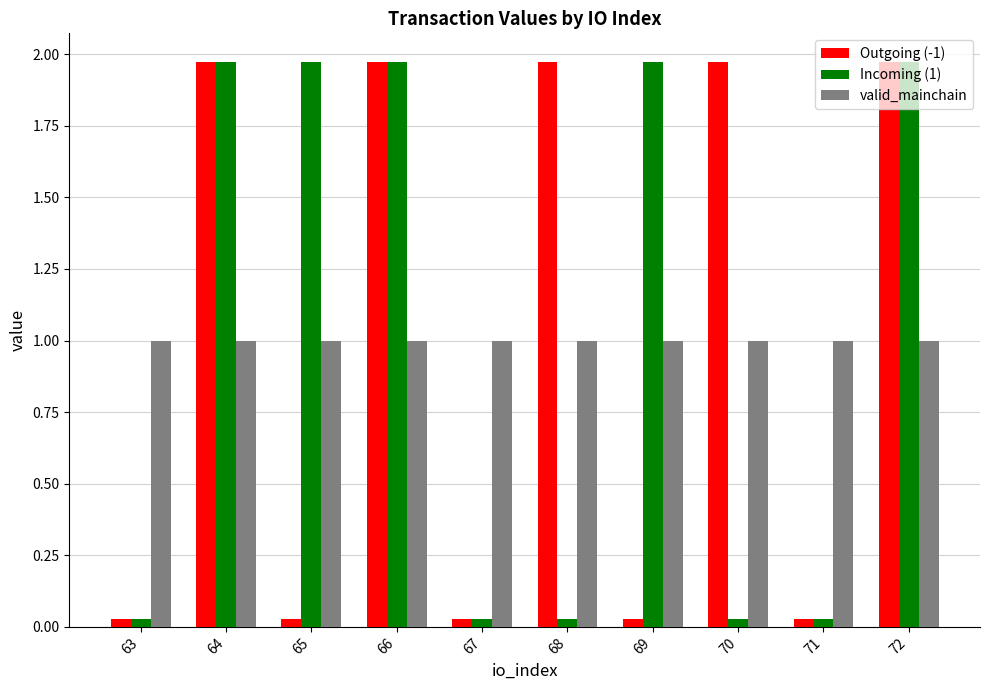

What is the sum of all valid_mainchain values?

10.0